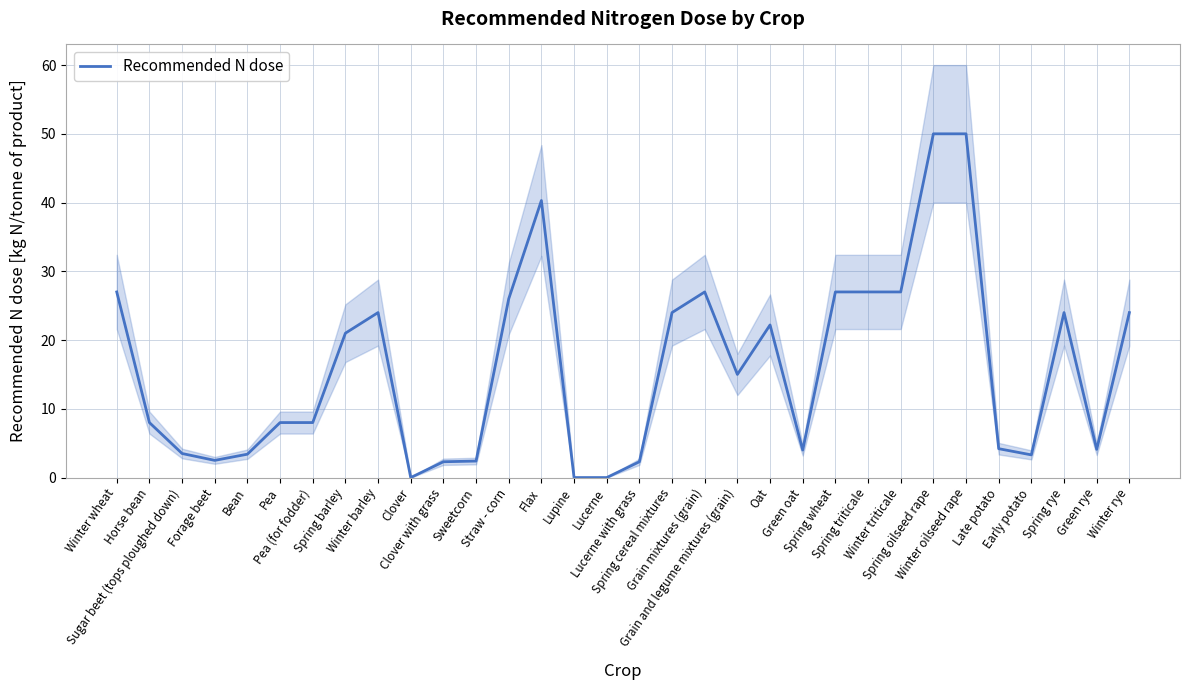

What is the value of the 17th point from the left?

2.3